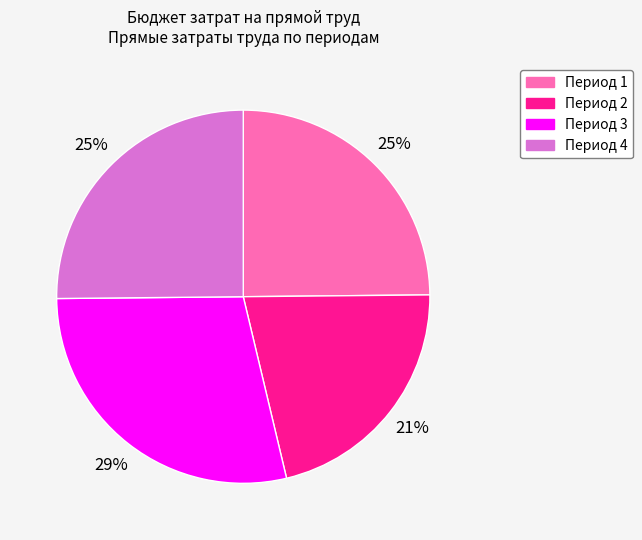

Between Период 4 and Период 3, which is larger?

Период 3